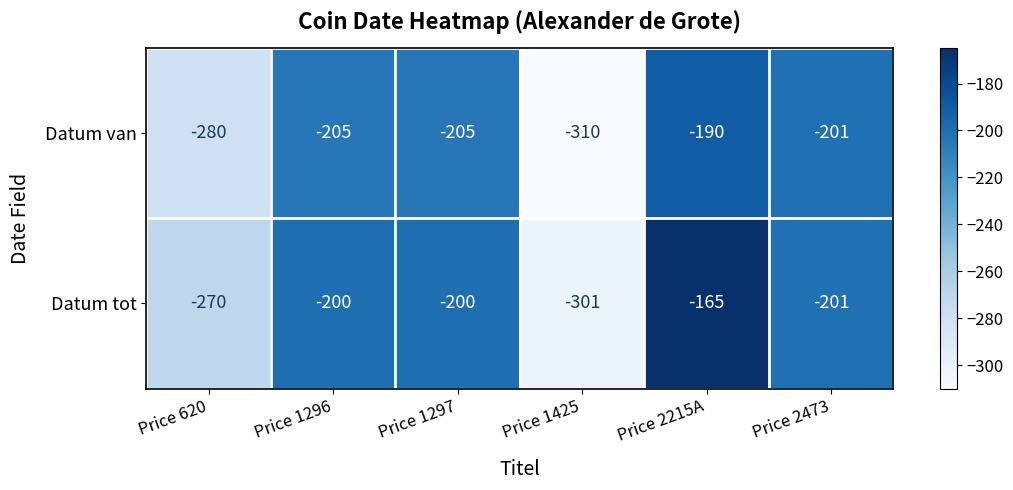

What is the difference between the highest and lowest values at Price 1296?

5